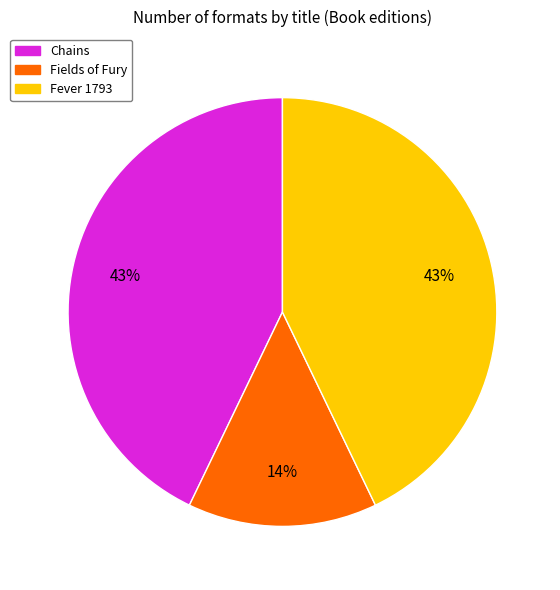

Is there any slice that represents more than half of the pie?

No